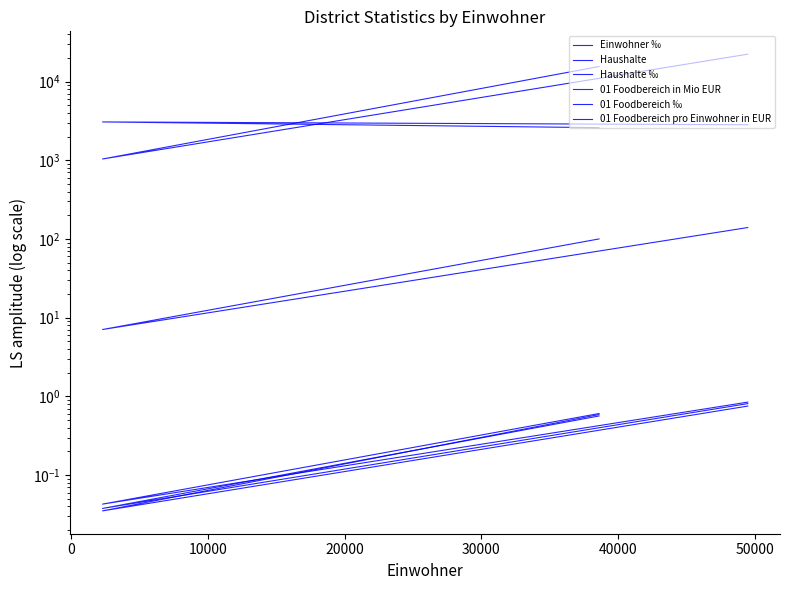

How many lines are shown in the chart?

6